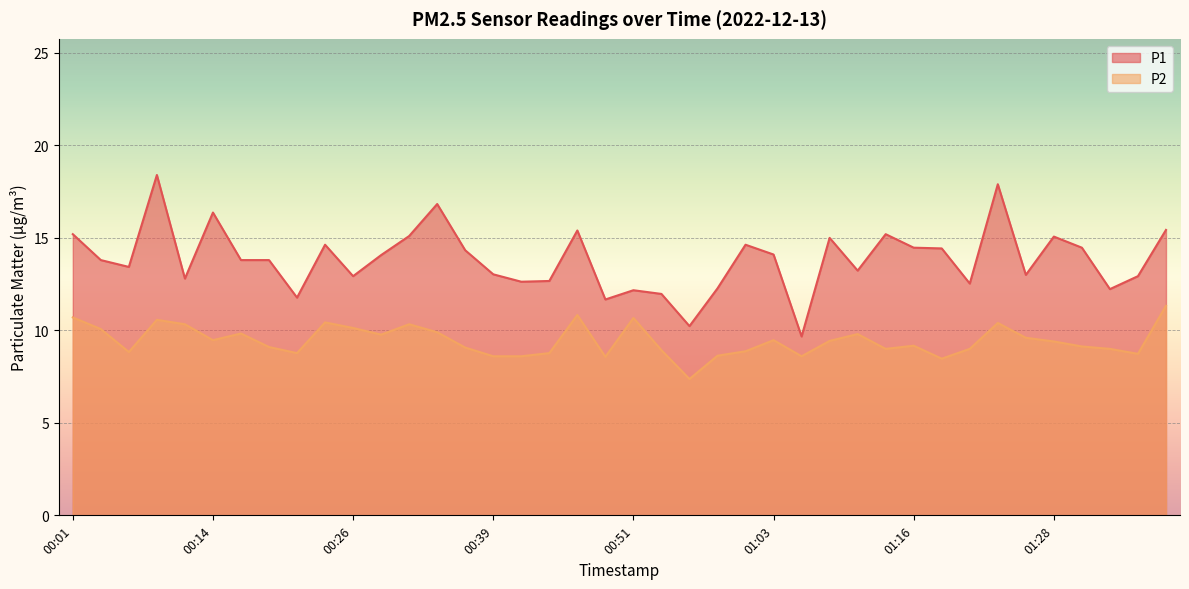

What is the spread (max minus min) of values at 00:49?

3.1